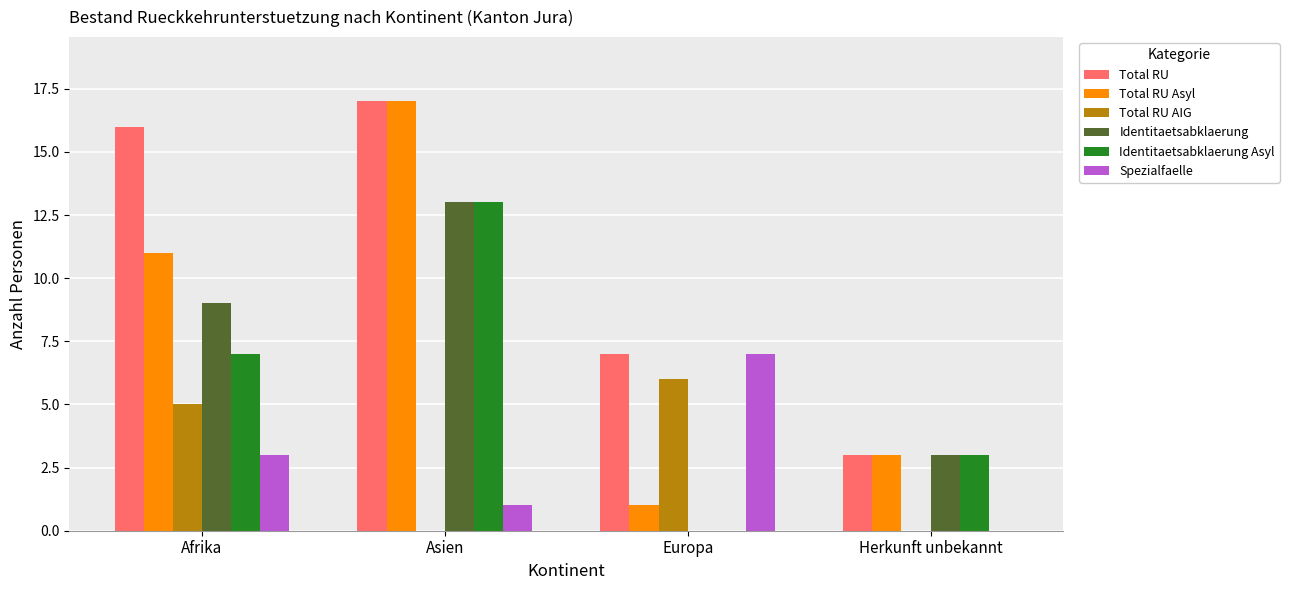

What is the highest value of the Total RU Asyl series?

17